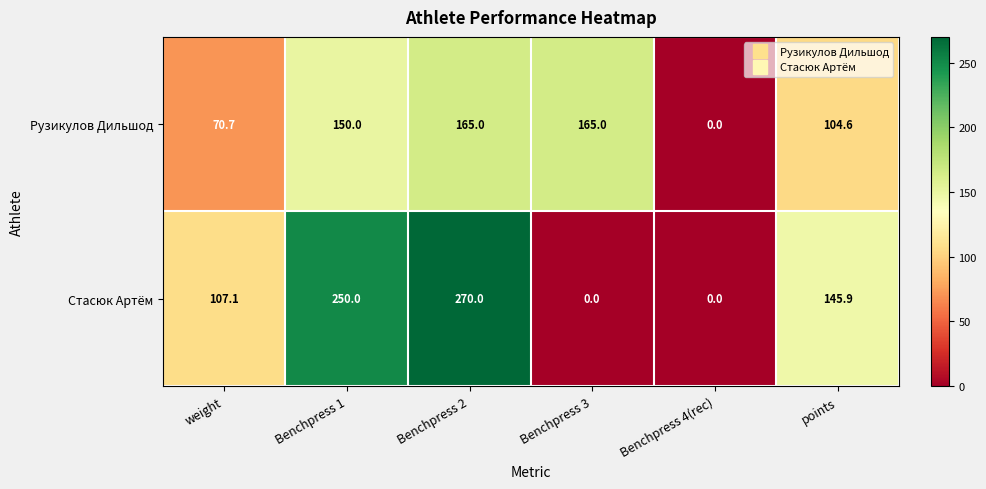

Read the Стасюк Артём value at Benchpress 2.

270.0